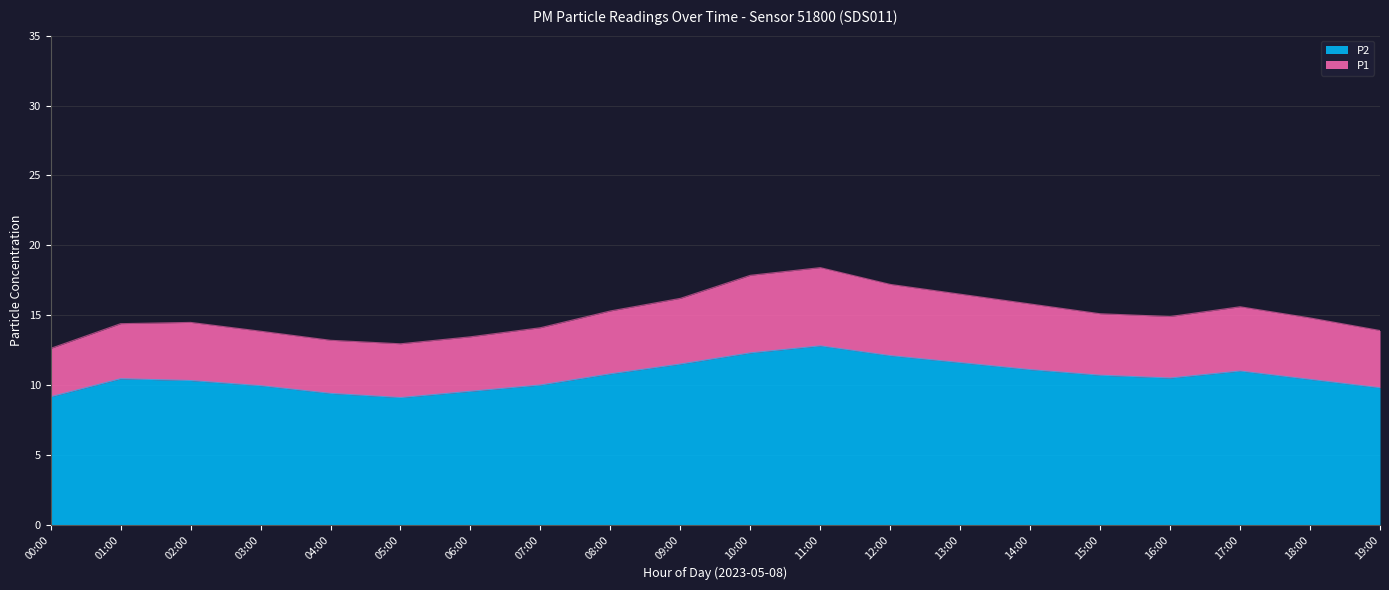

What is the difference between the P1 values at 11:00 and 01:00?

4.0